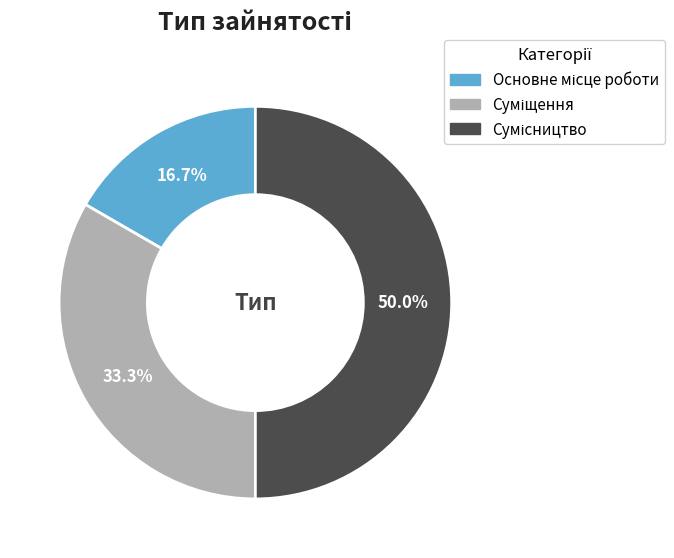

Count the number of slices in the pie.

3